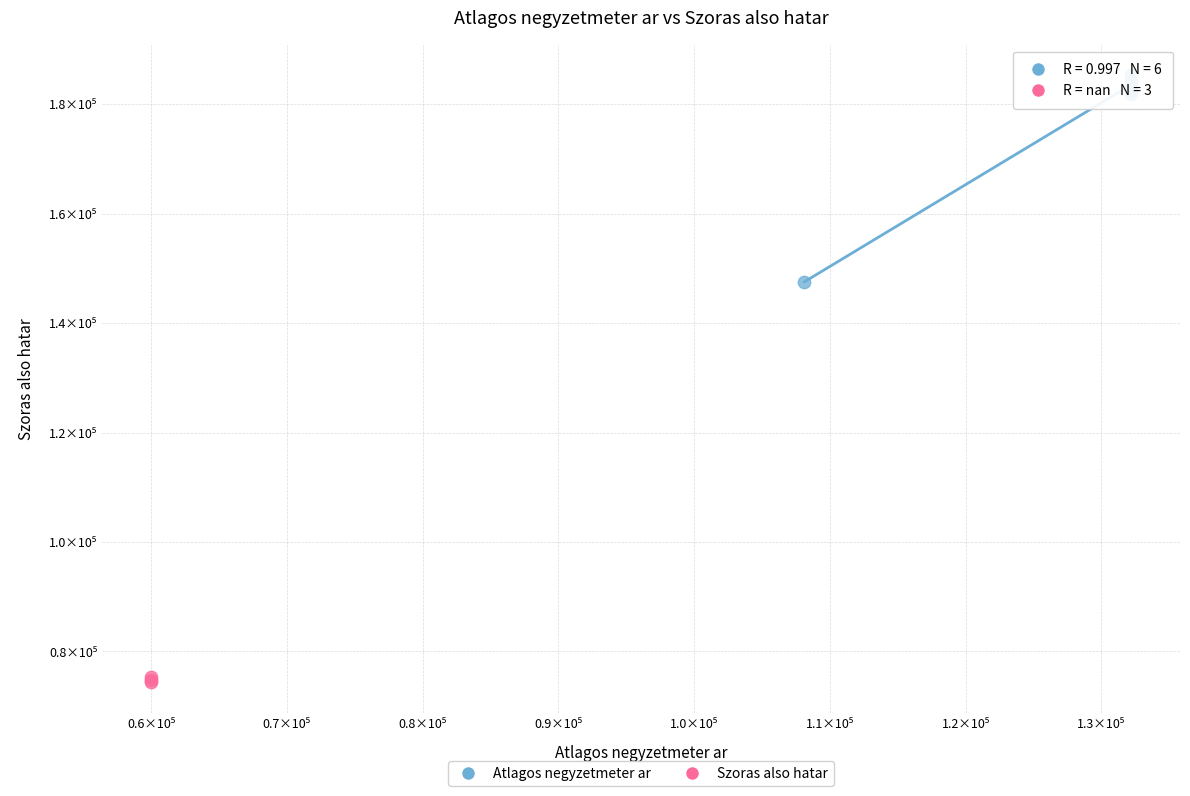

What are all the series names shown in the legend?

Atlagos negyzetmeter ar, Szoras also hatar